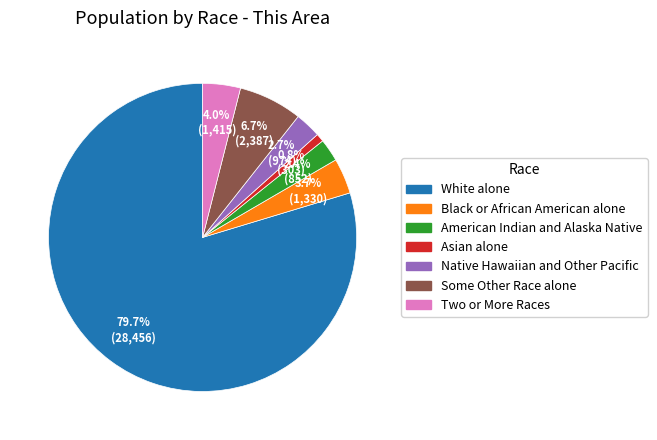

To the nearest percent, what percentage of the pie is Two or More Races?

4%